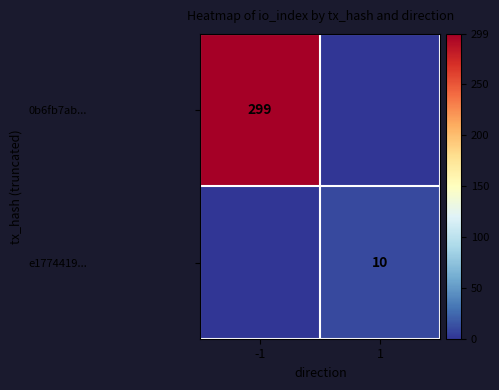

The 0b6fb7ab... series shows 299 at -1. True or false?

True